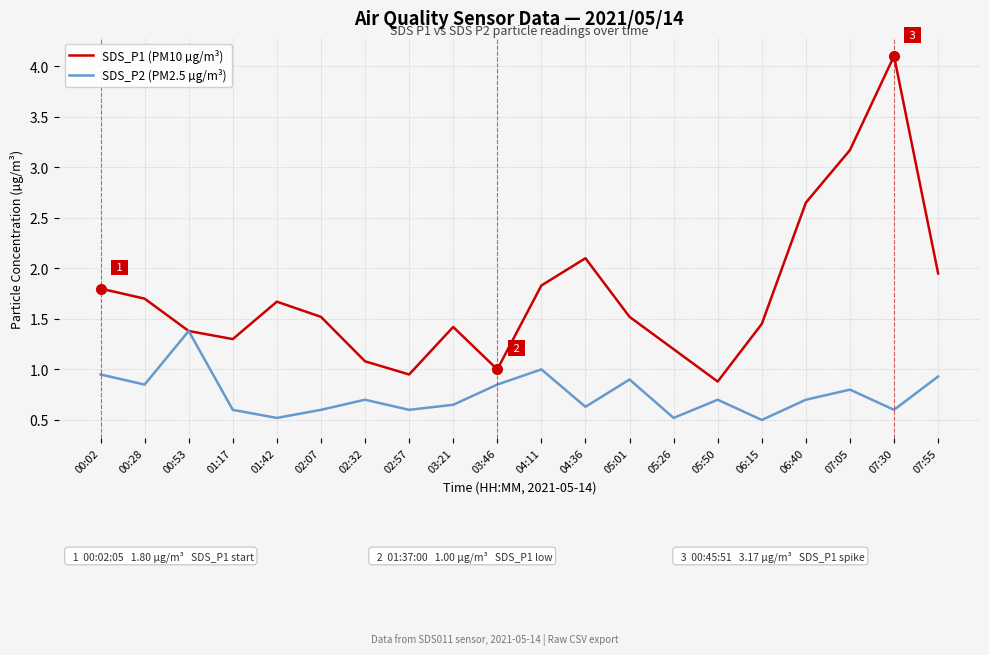

List the series in order of their peak value, highest first.

SDS_P1 (PM10 µg/m³), SDS_P2 (PM2.5 µg/m³)